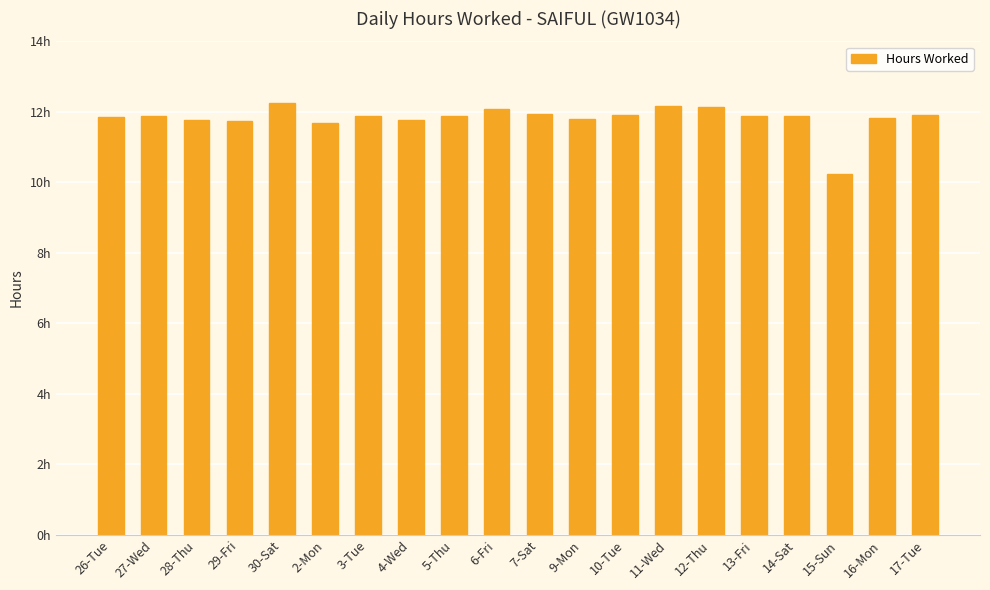

Which has a higher value, 27-Wed or 10-Tue?

10-Tue